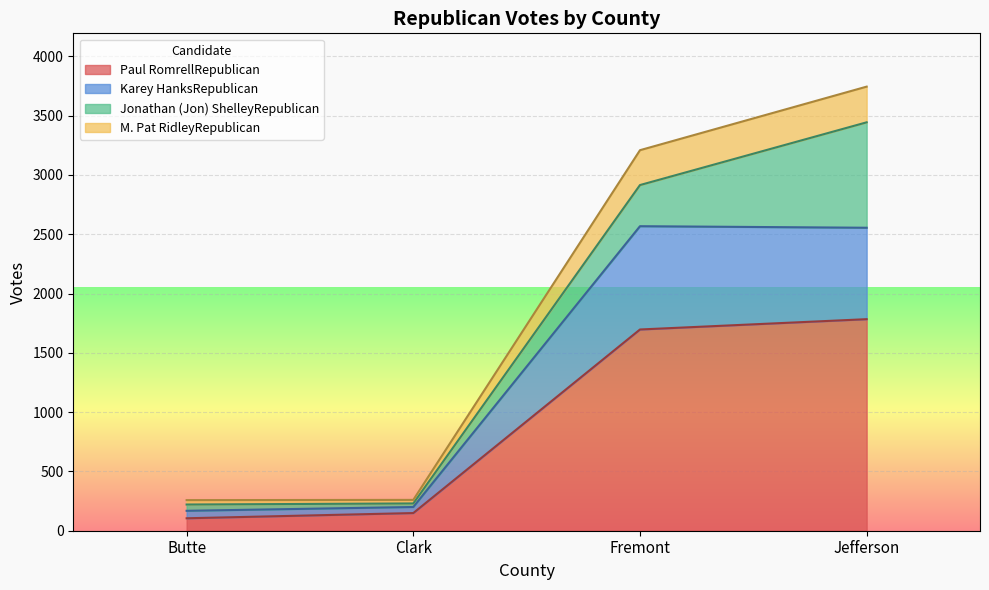

List the labels in order of Karey HanksRepublican value, largest first.

Fremont, Jefferson, Clark, Butte